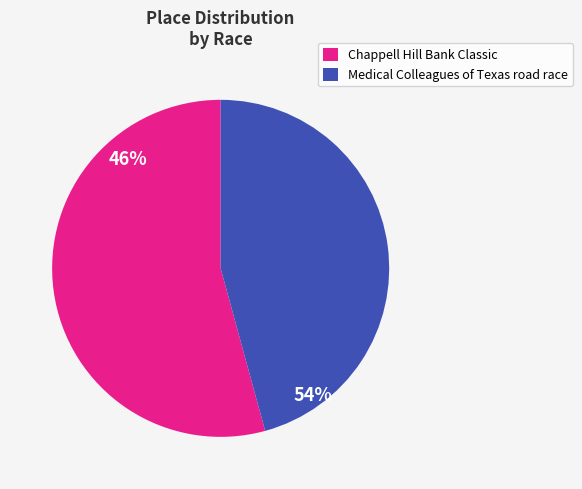

What is the majority slice?

Chappell Hill Bank Classic